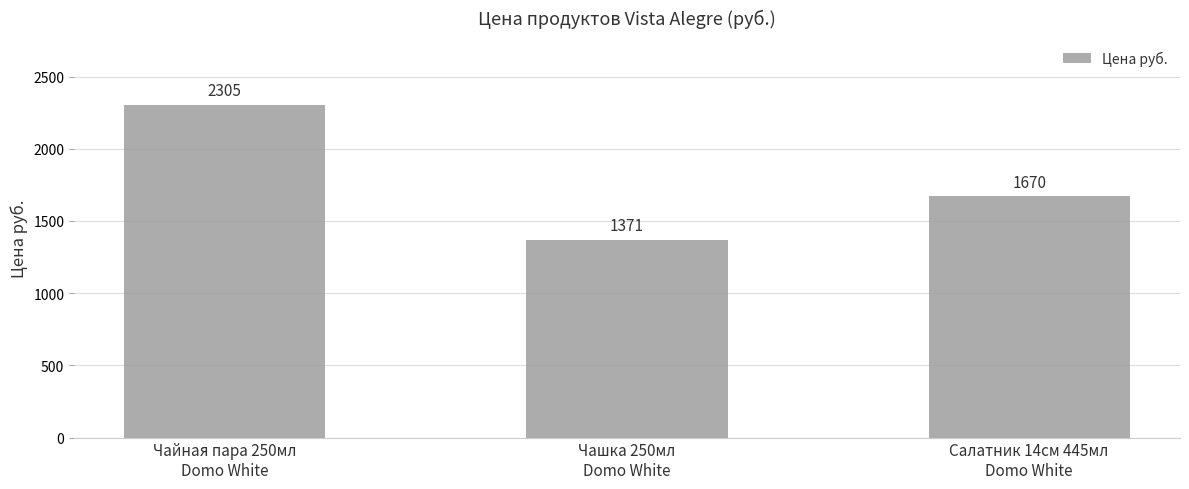

How many data points are less than 1670?

1